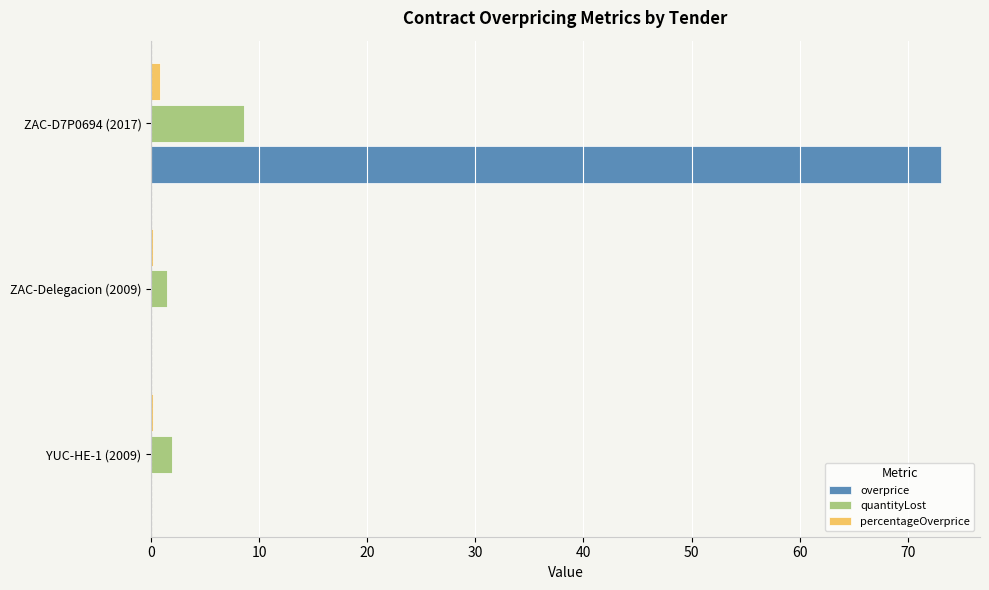

At which label is quantityLost closest to 5?

YUC-HE-1 (2009)